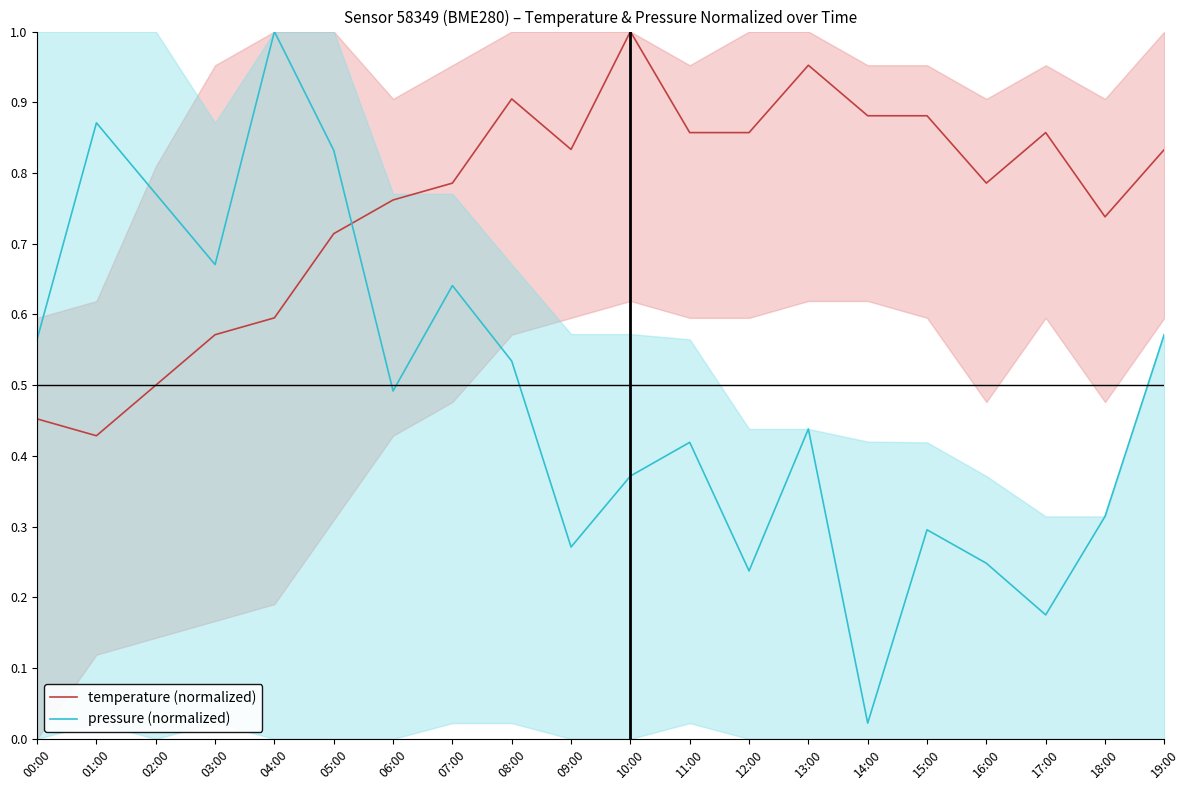

Which category has the highest value in the temperature (normalized) series?

10:00